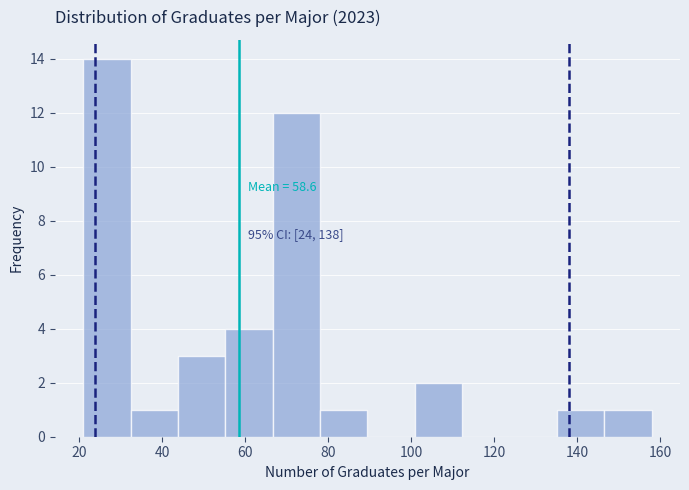

Over which range of the x-axis is the bar tallest?

22 to 32